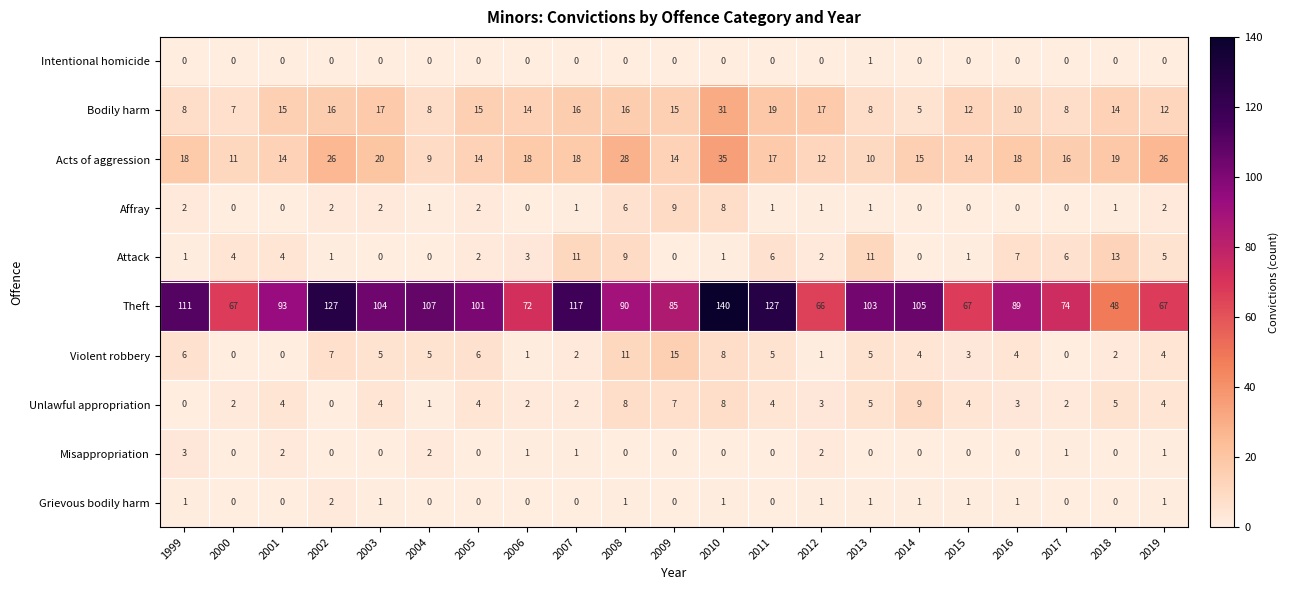

How many Intentional homicide values are between 0 and 1?

21